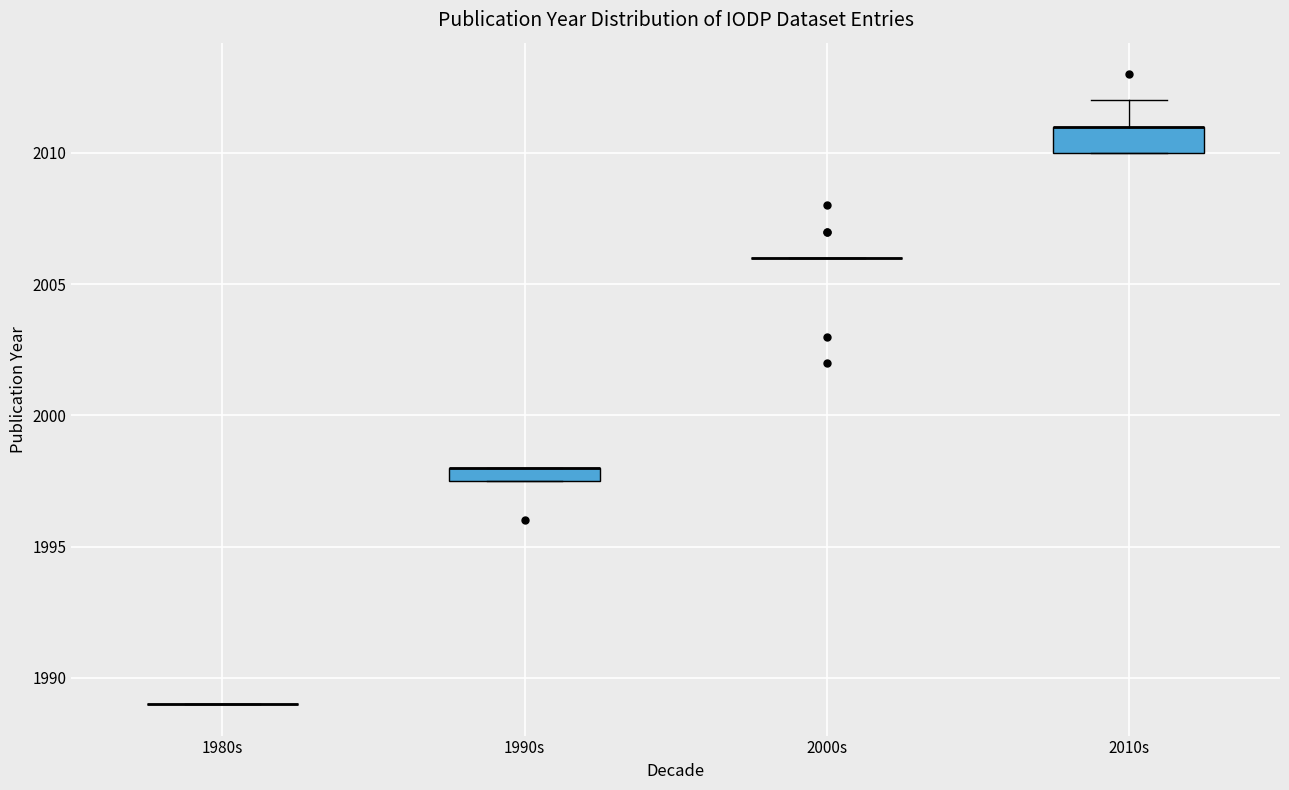

Which box is the tallest, from its lower edge to its upper edge?

2010s